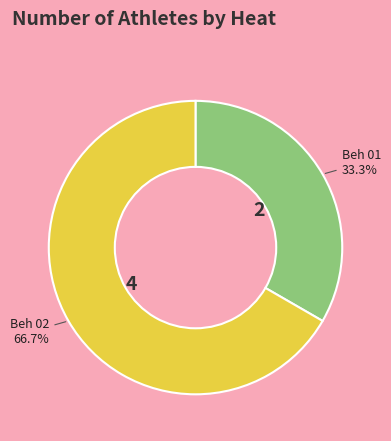

Does any single category account for the majority?

Yes